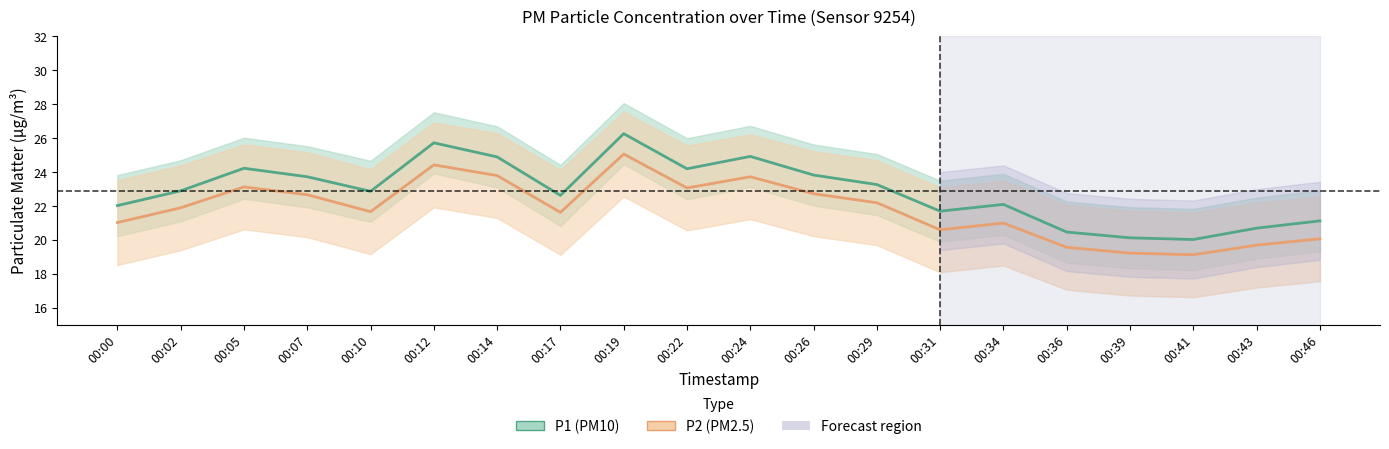

Is this an area chart (filled region under the line)?

No